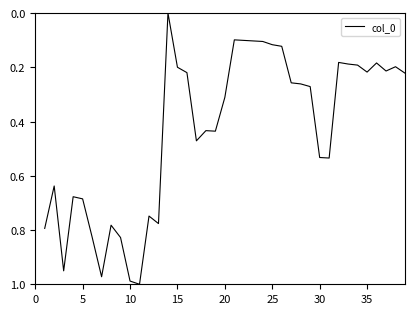

Is this an area chart (filled region under the line)?

No